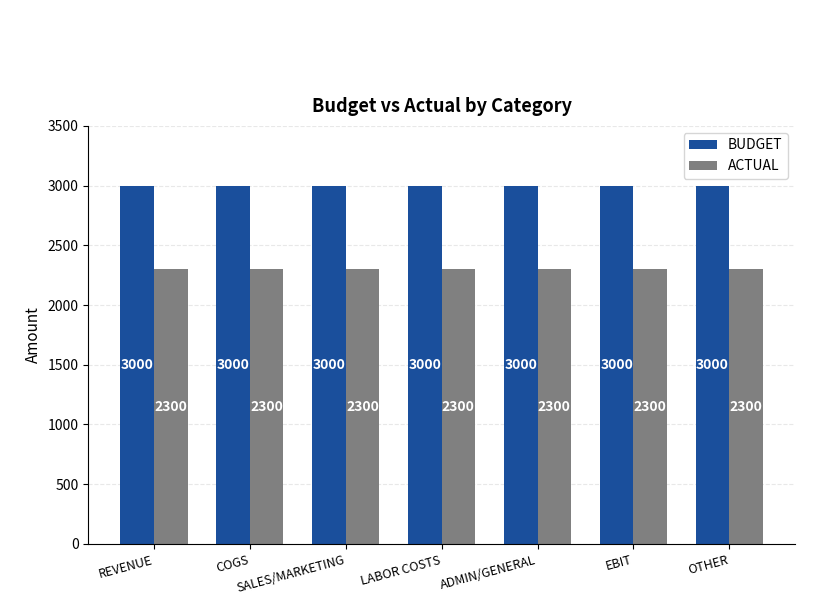

Is it true that ACTUAL equals 3230 at SALES/MARKETING?

False